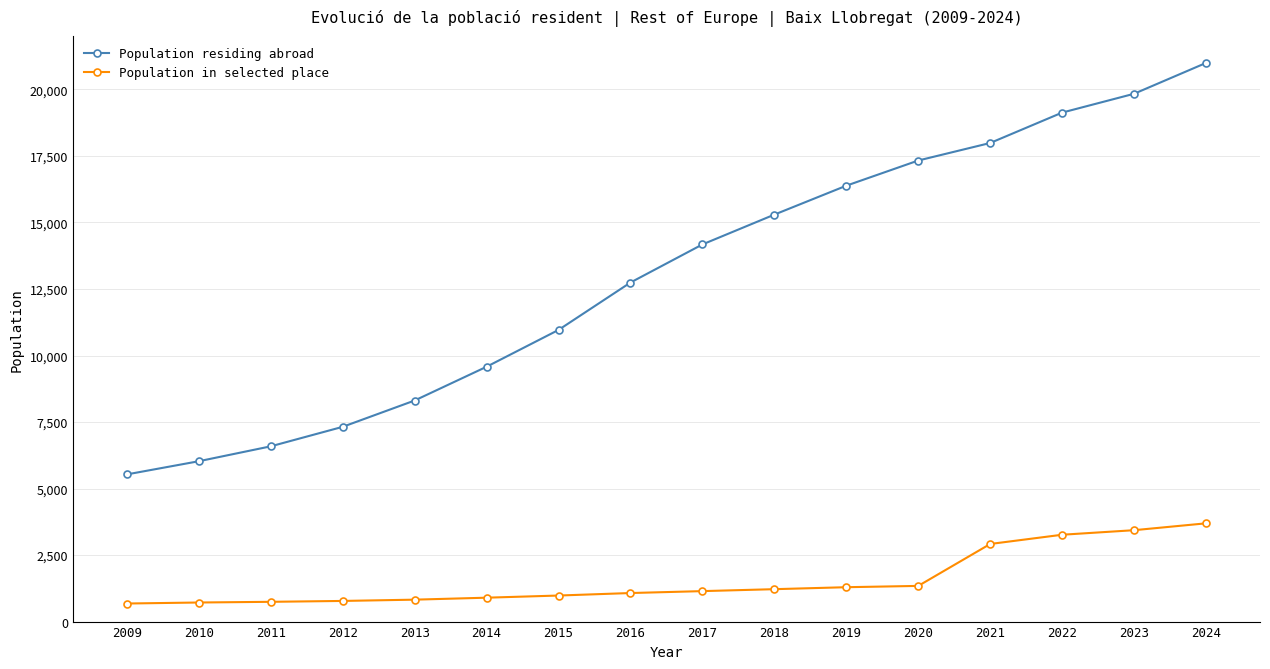

Is the value of Population in selected place at 2015 greater than the value of Population residing abroad at 2018?

No